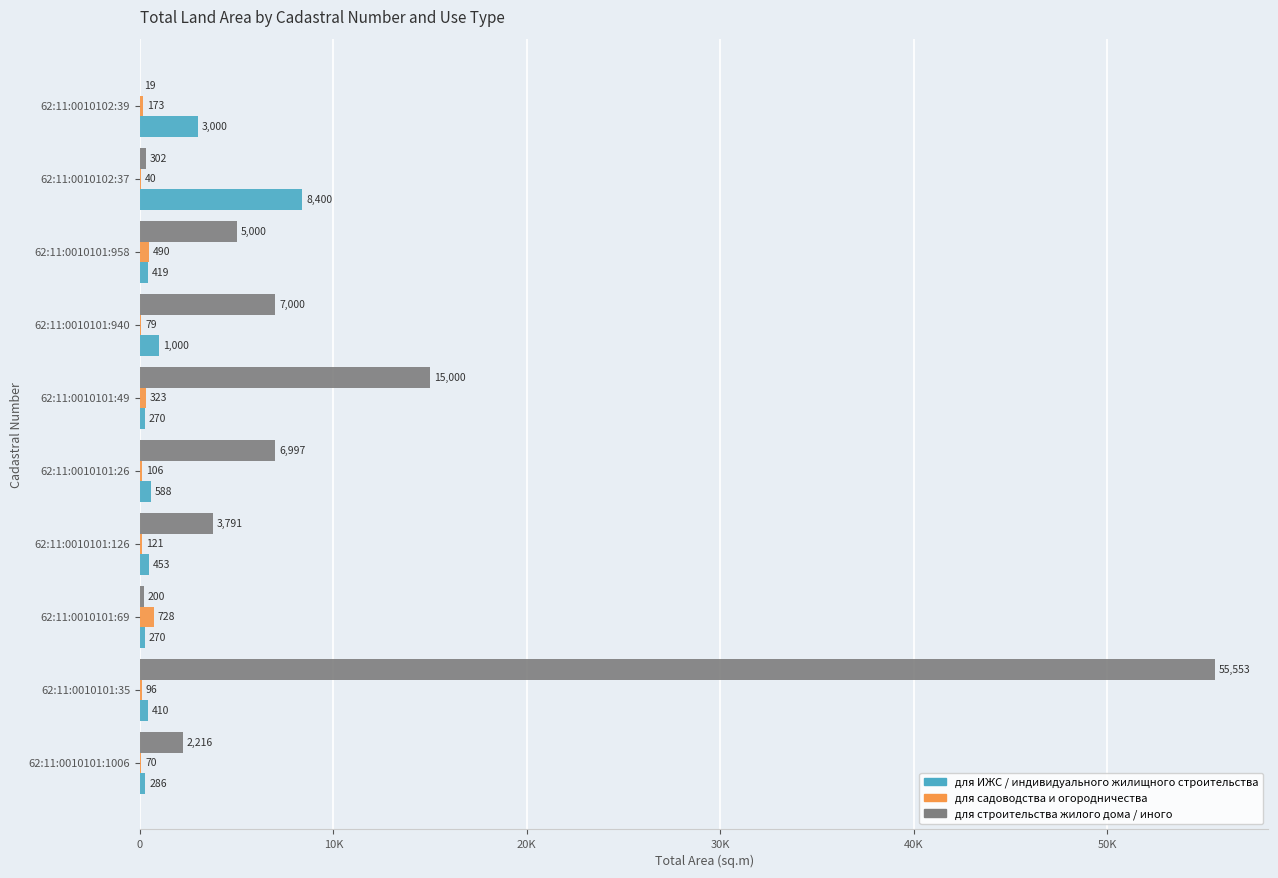

What are all the series names shown in the legend?

для ИЖС / индивидуального жилищного строительства, для садоводства и огородничества, для строительства жилого дома / иного